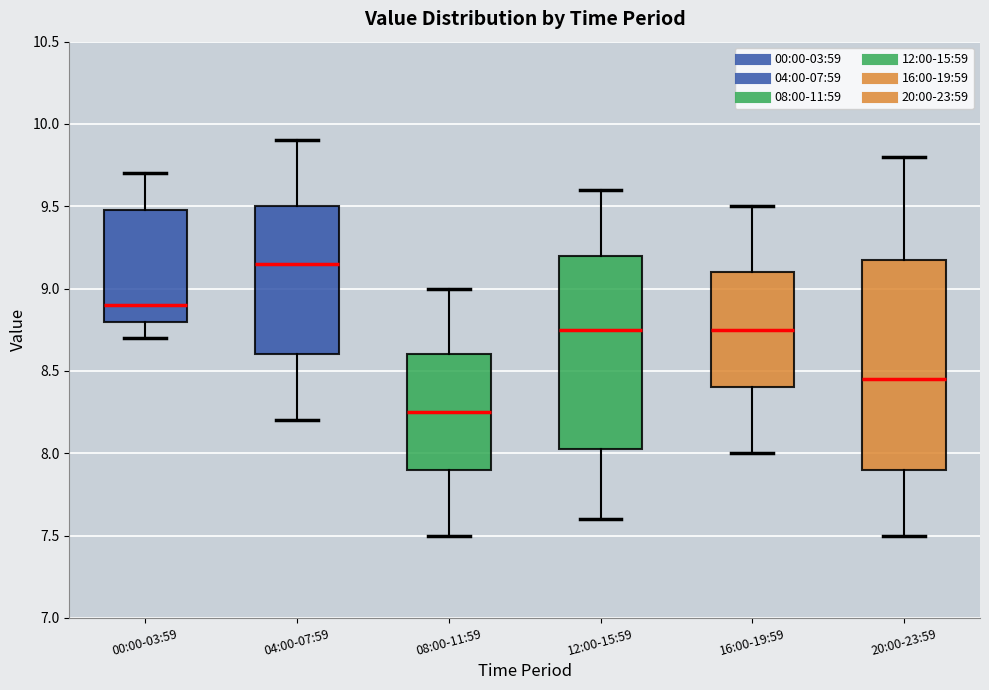

Which box is the tallest, from its lower edge to its upper edge?

20:00-23:59